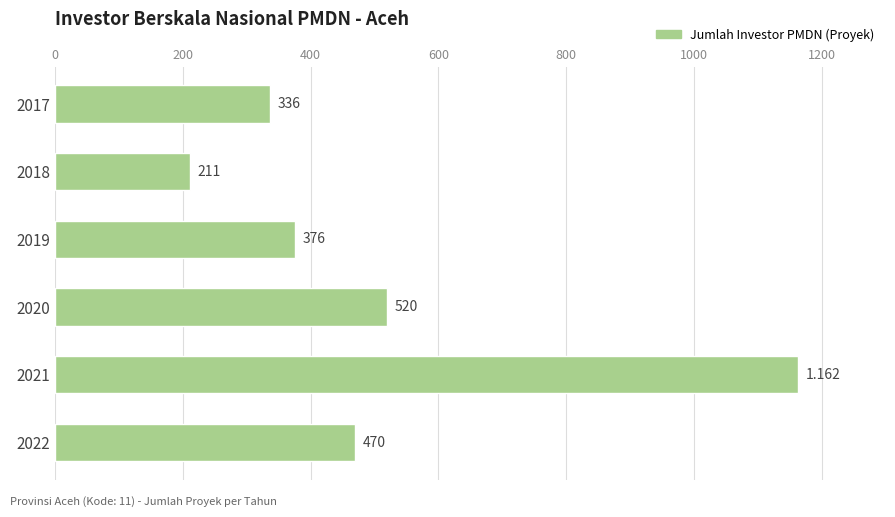

At which category does the chart reach its minimum across all series?

2018